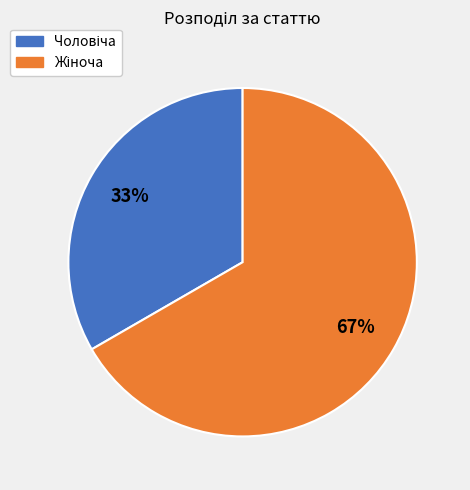

To the nearest percent, what is the average slice percentage?

50%